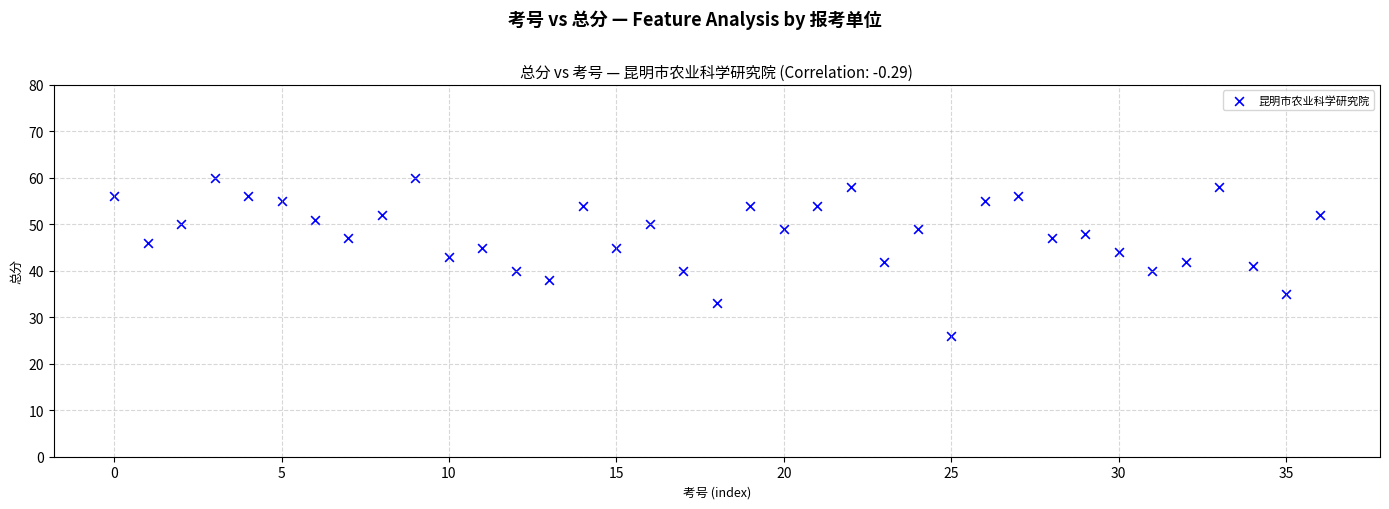

What is the range of Y values (max minus min)?

34